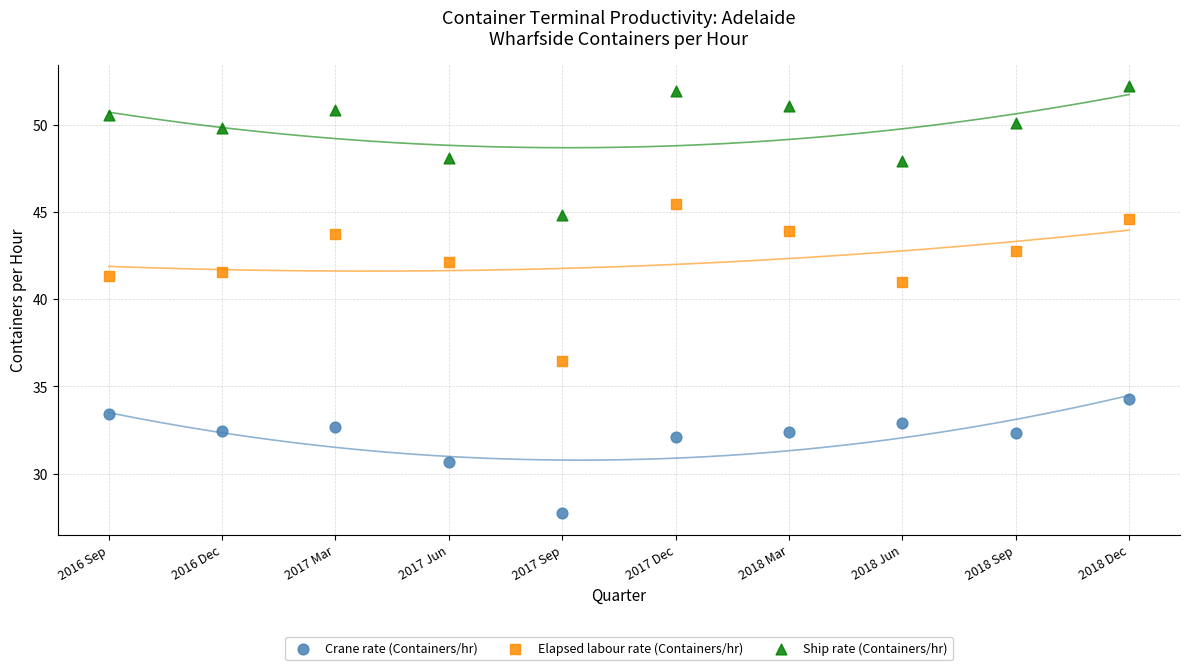

Which series has the widest spread of Y values?

Elapsed labour rate (Containers/hr)